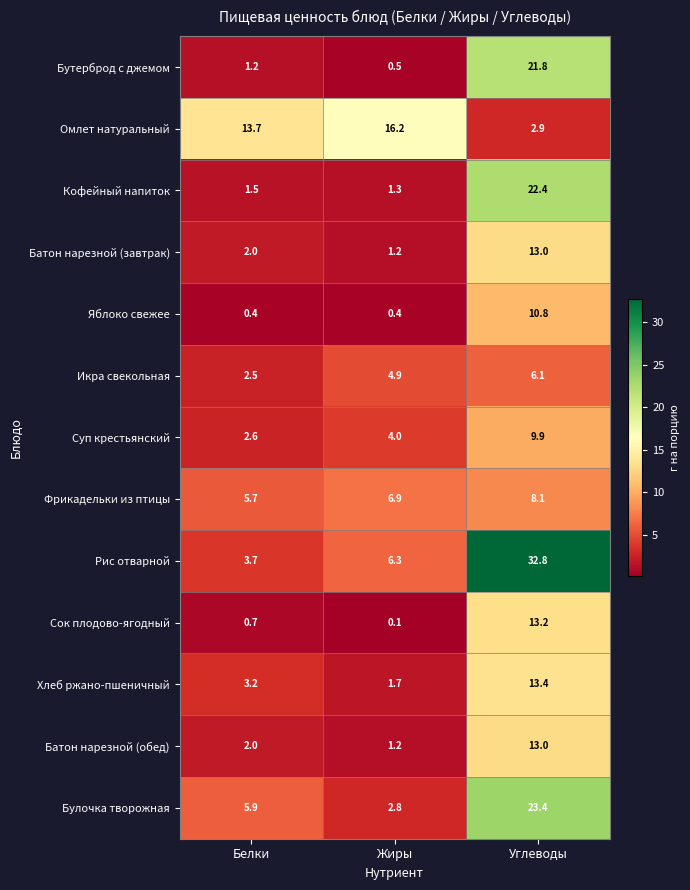

At how many categories does at least one series exceed 26?

1